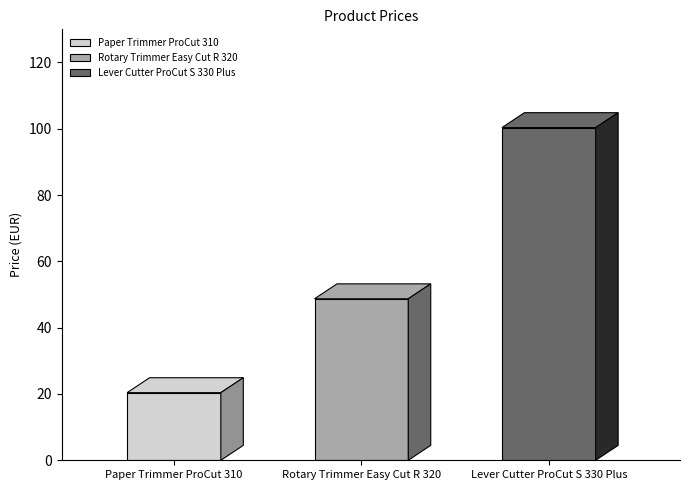

Reading left to right, list all the values displayed in this chart.

Paper Trimmer ProCut 310=20.4	Rotary Trimmer Easy Cut R 320=48.7	Lever Cutter ProCut S 330 Plus=100.4